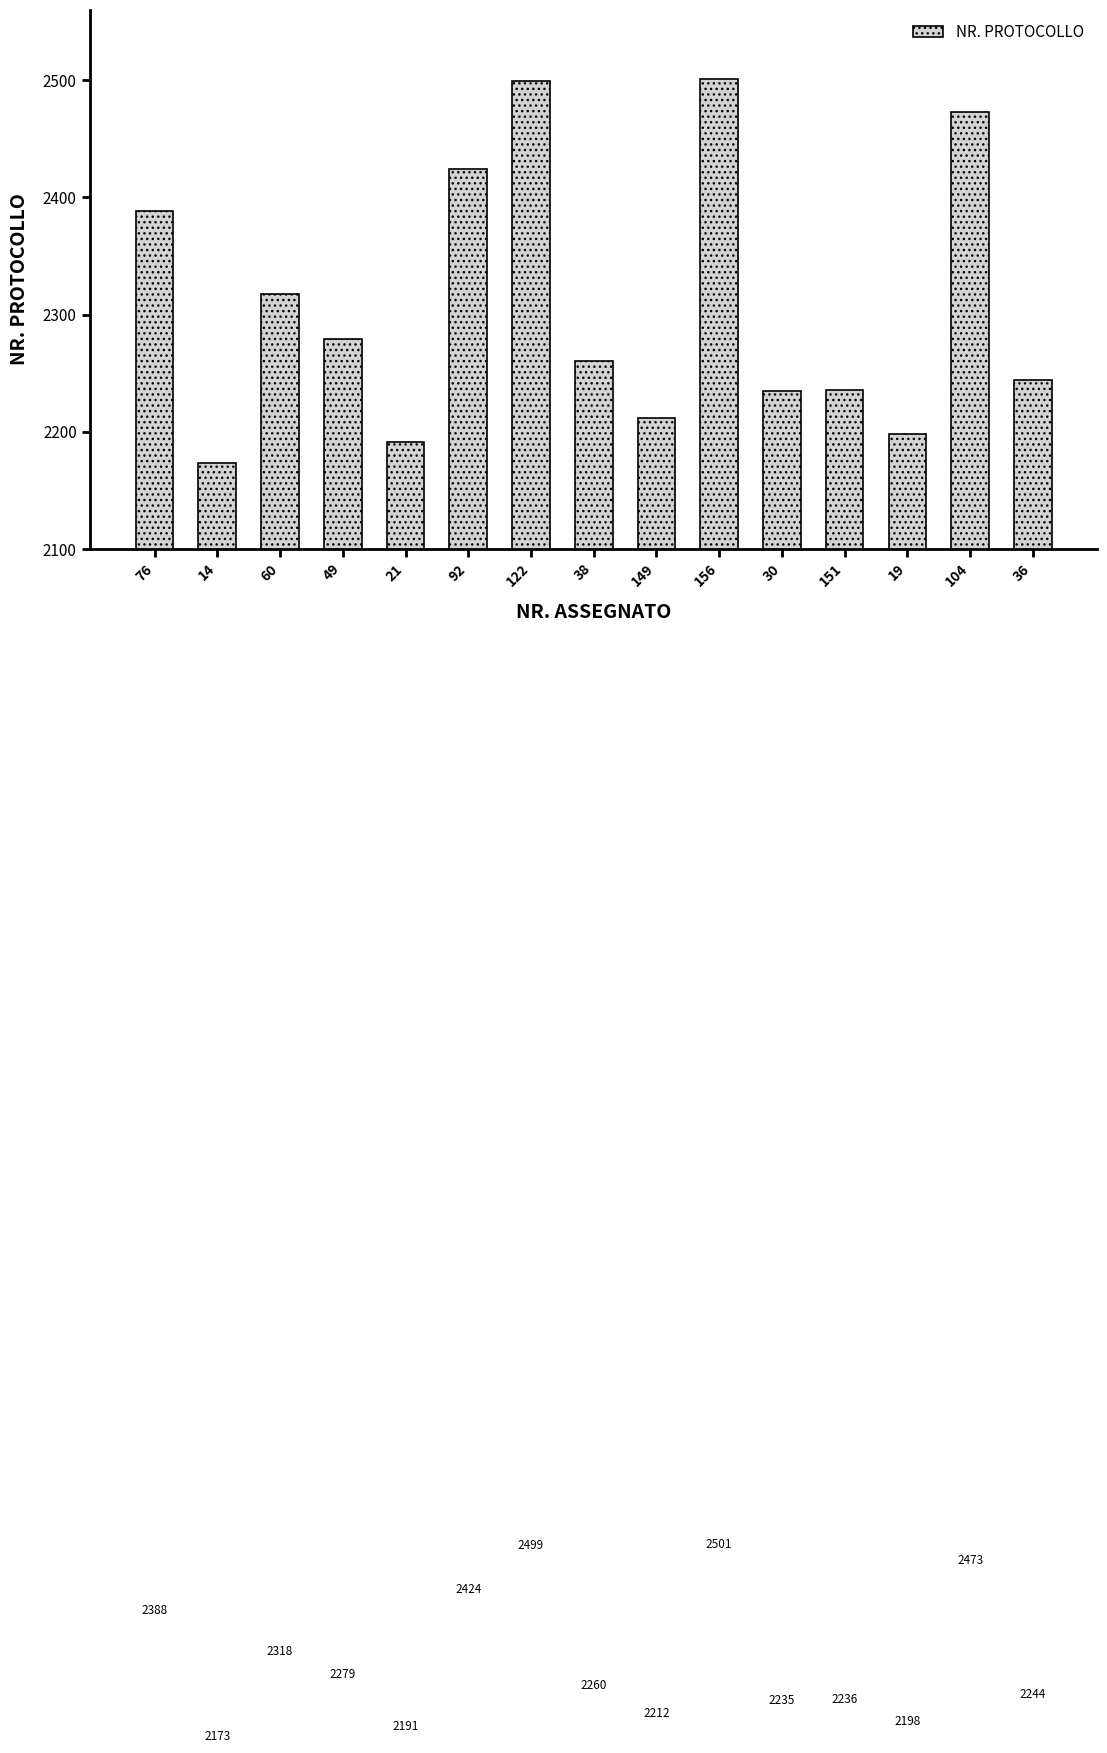

Where is the data nearest to the value 2337?

60